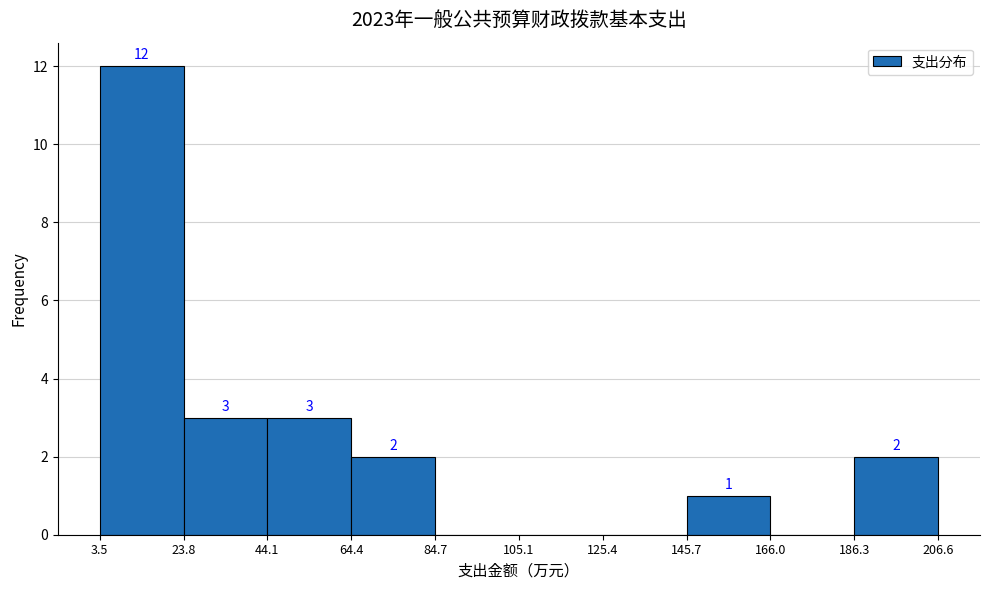

Over which range of the x-axis is the bar tallest?

3.5 to 23.8